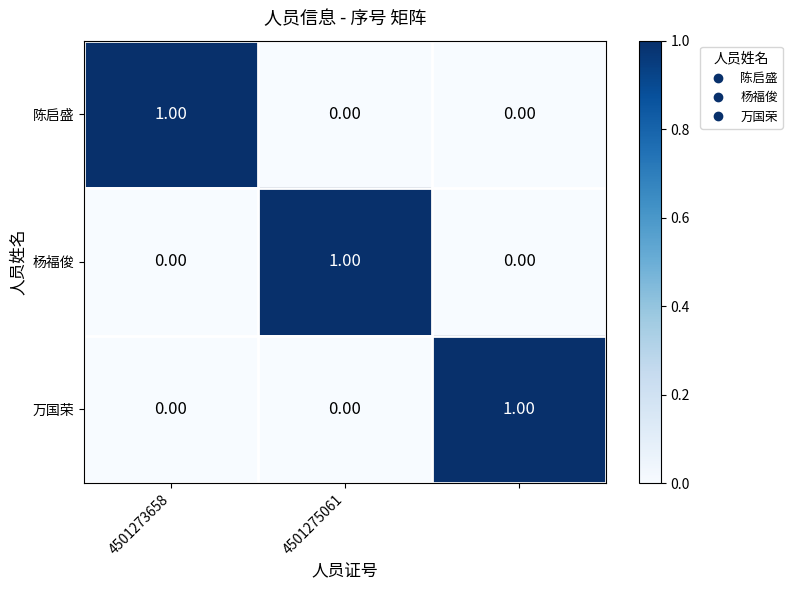

Reading left to right, list all the values displayed in this chart.

陈启盛: 1	0	0
杨福俊: 0	1	0
万国荣: 0	0	1